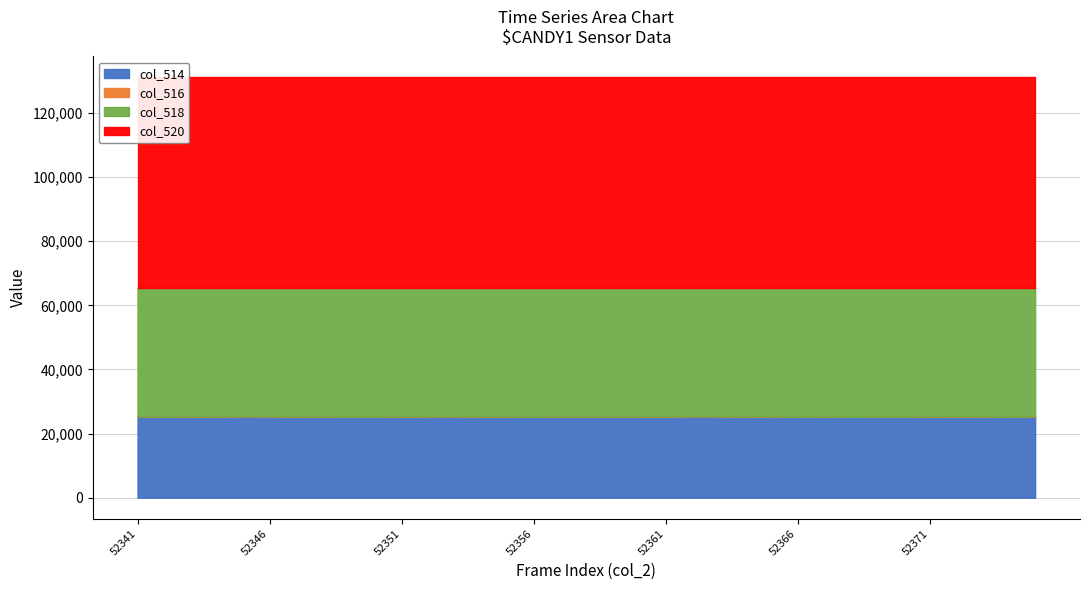

True or false: col_514 and col_520 cross at least once.

False